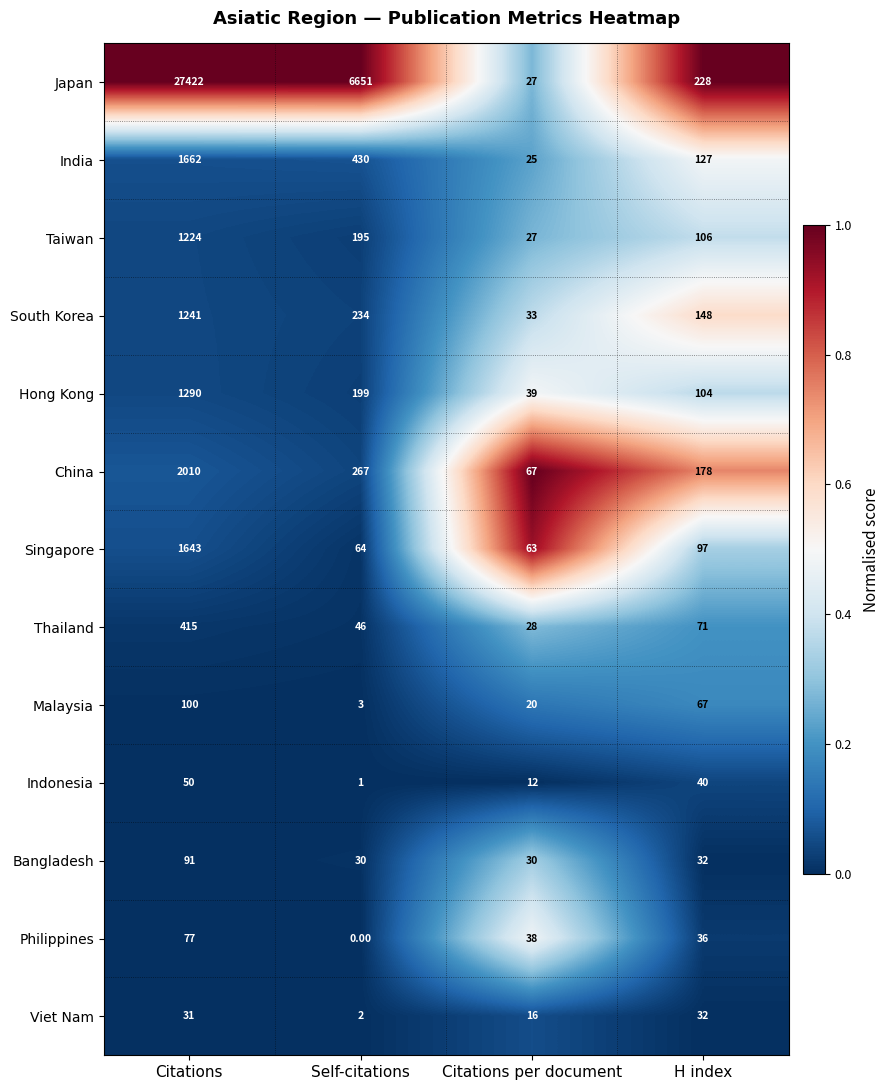

Rank the series by their maximum value, from lowest to highest.

Viet Nam, Indonesia, Philippines, Bangladesh, Malaysia, Thailand, Taiwan, South Korea, Hong Kong, Singapore, India, China, Japan